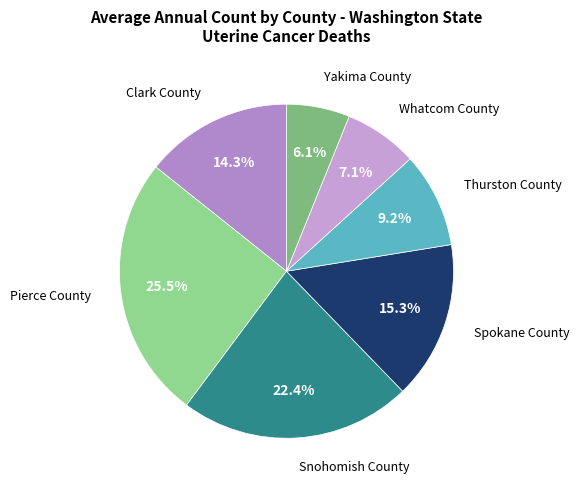

How many slices are in this pie chart?

7